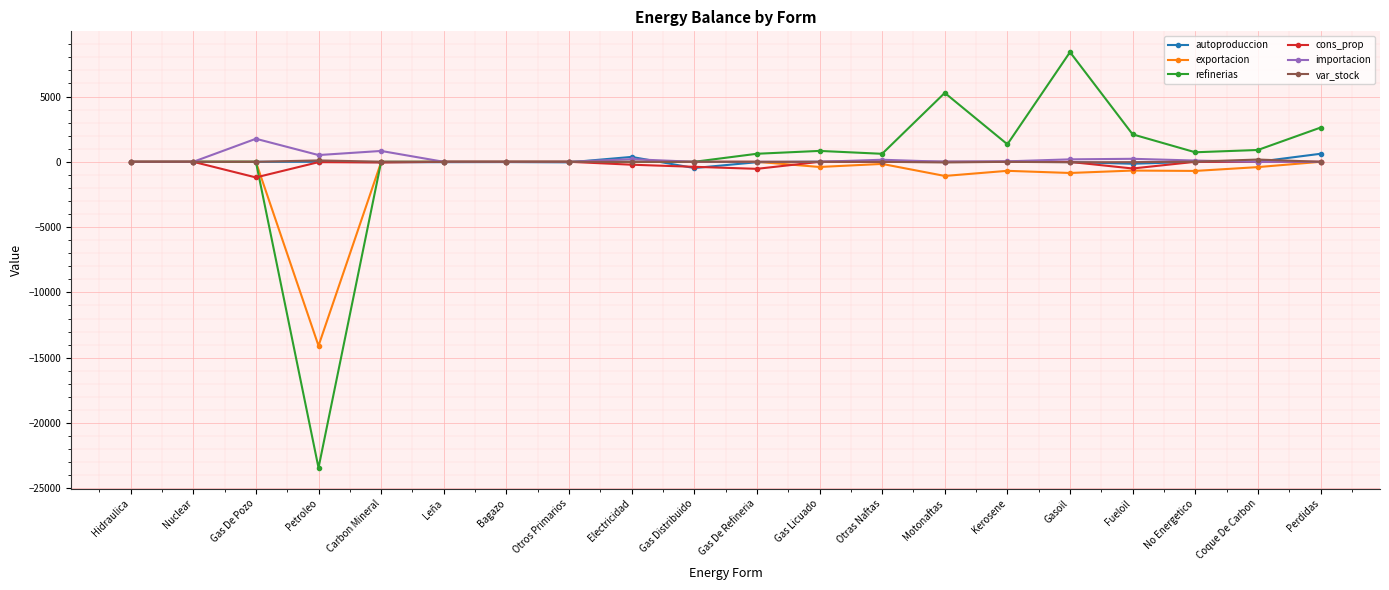

What is the sum of all var_stock values?

187.1